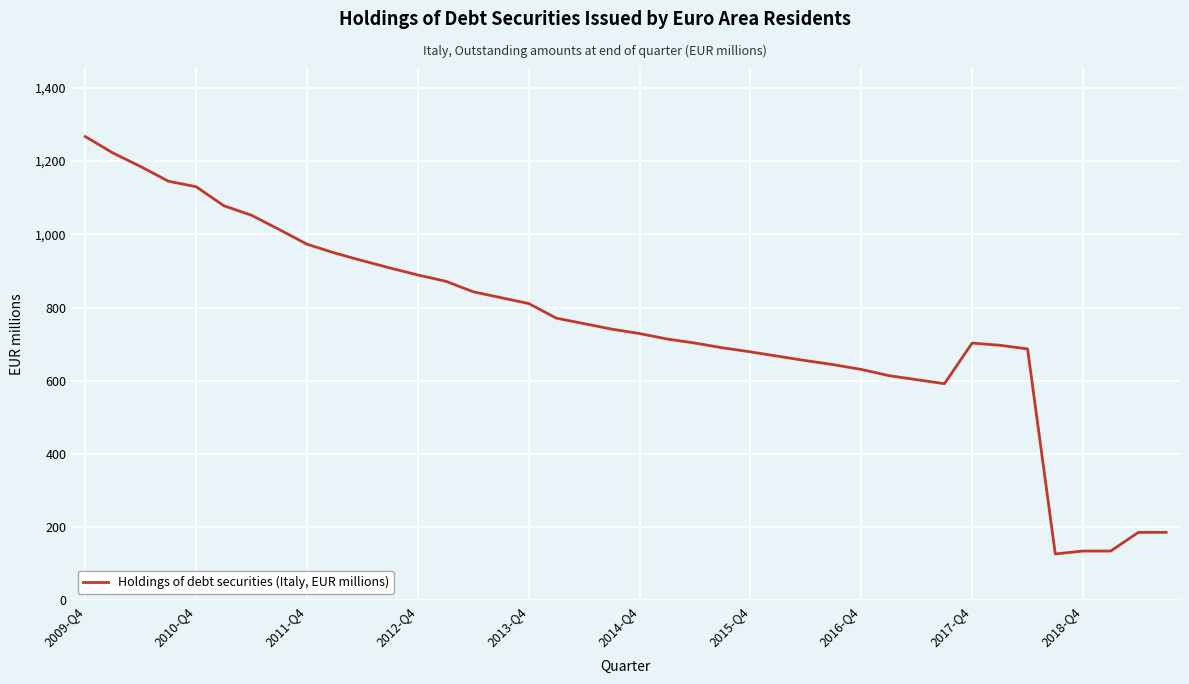

How many distinct data groups are displayed?

1